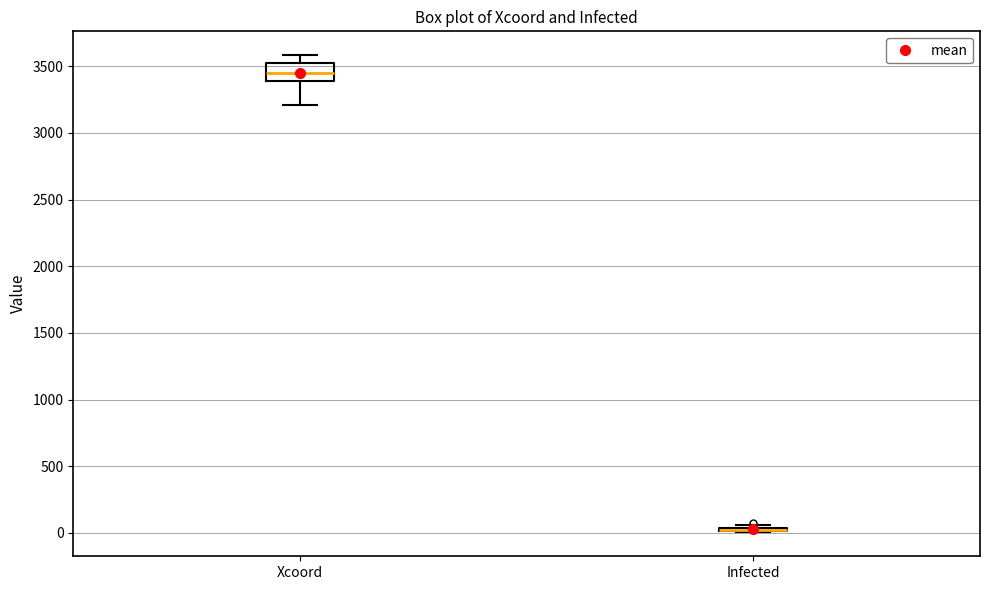

Comparing the boxes themselves (not the whiskers), which one is the tallest?

Xcoord